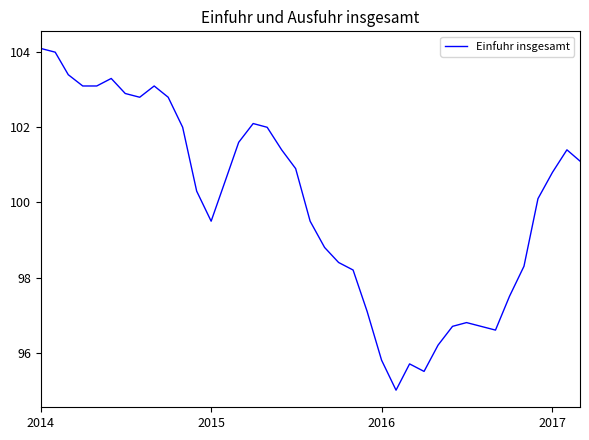

What is the maximum value shown in the chart?

104.1